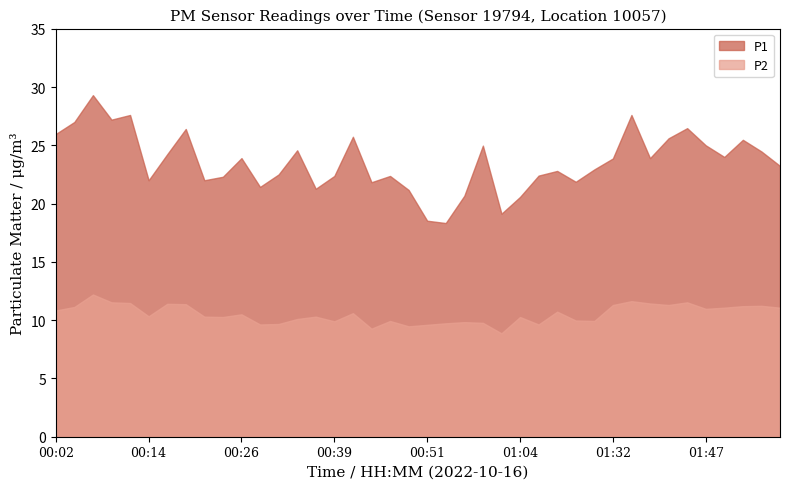

Does the chart display data point markers on the line(s)?

No